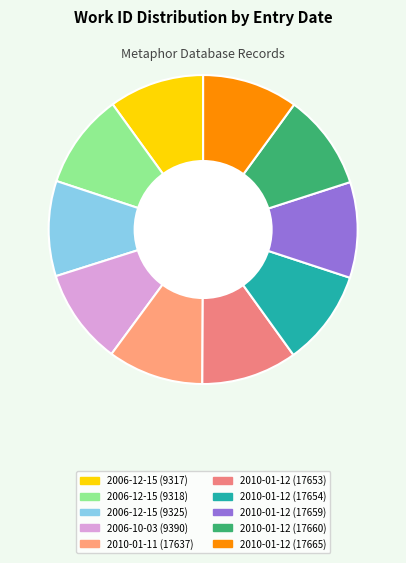

Rank the categories by value from highest to lowest.

2006-10-03 (9390), 2010-01-11 (17637), 2010-01-12 (17653), 2010-01-12 (17654), 2010-01-12 (17659), 2010-01-12 (17660), 2010-01-12 (17665), 2006-12-15 (9325), 2006-12-15 (9317), 2006-12-15 (9318)